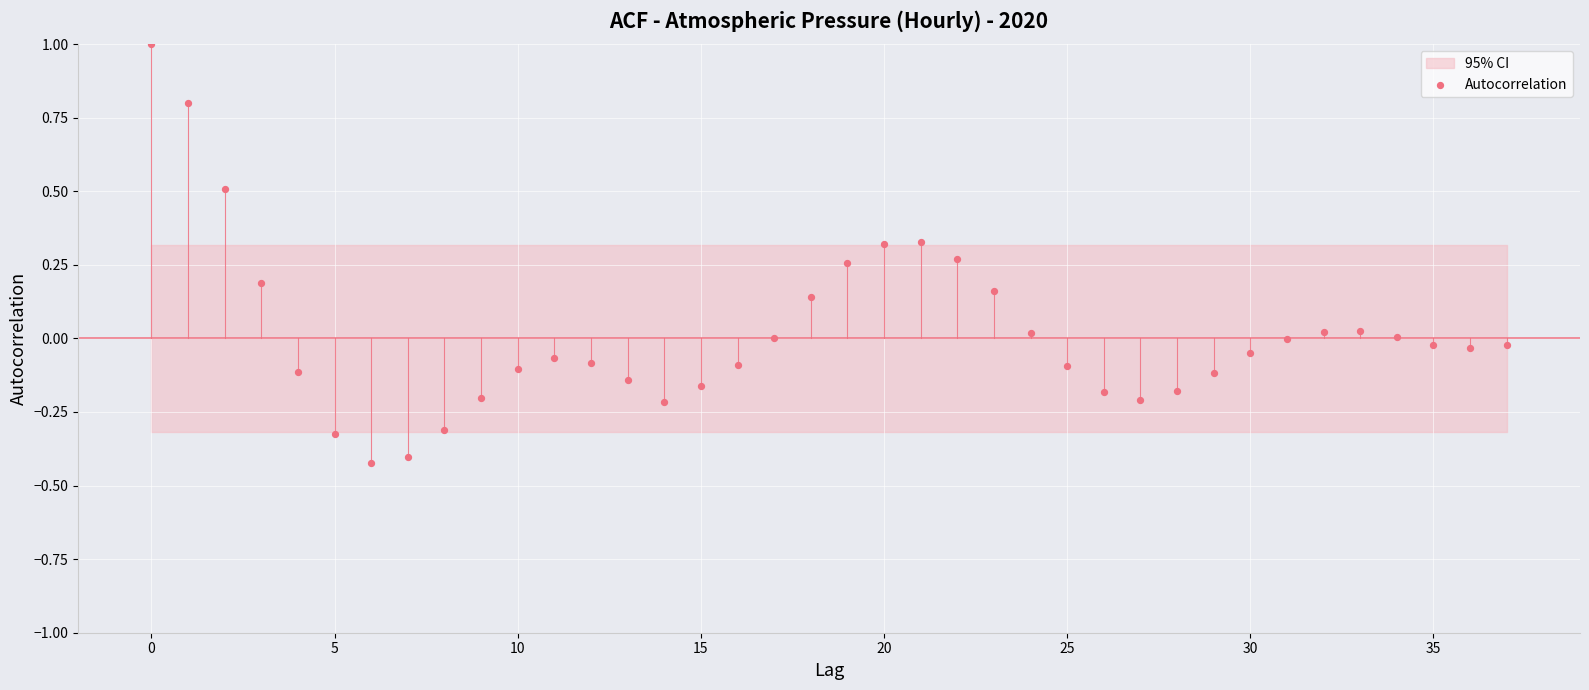

What is the range of Y values (max minus min)?

1.4